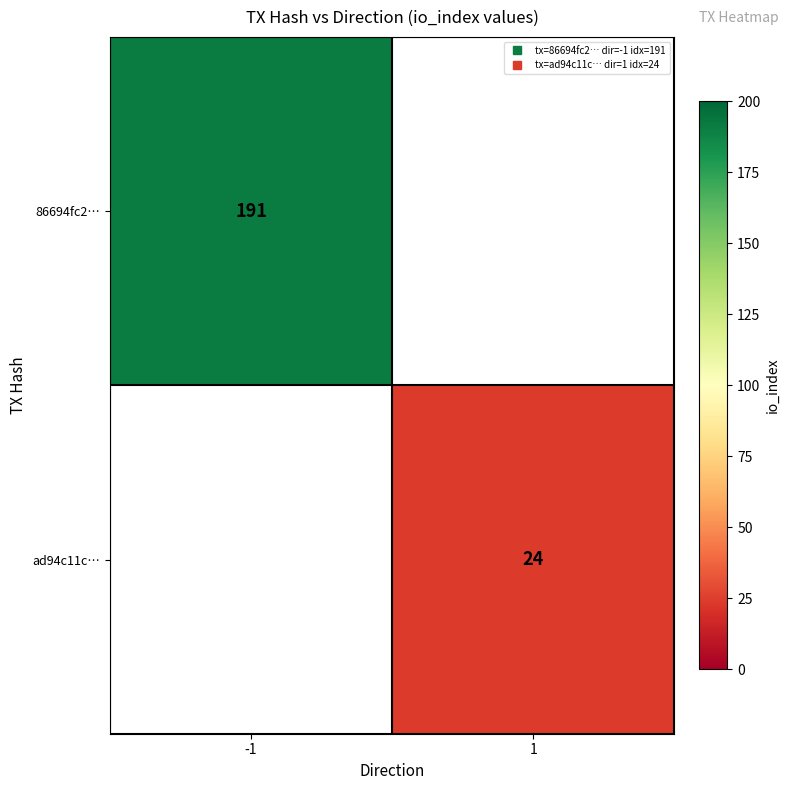

True or false: 86694fc2… has a value of 191.0 at -1.

True